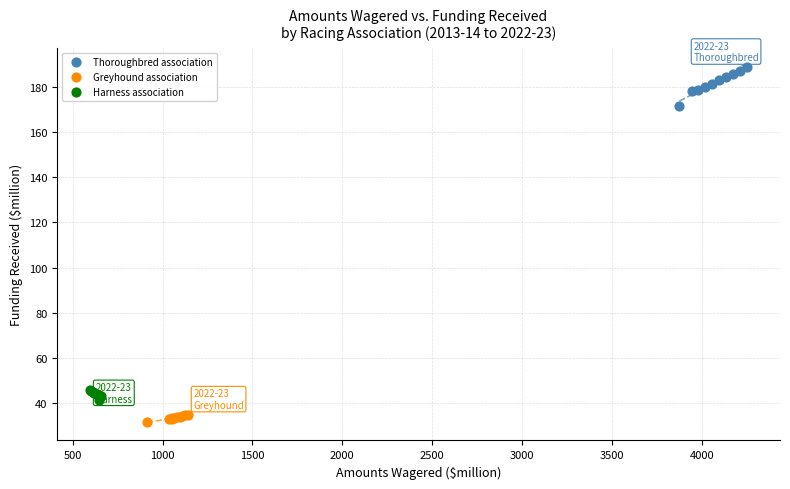

What are all the series names shown in the legend?

Thoroughbred association, Greyhound association, Harness association